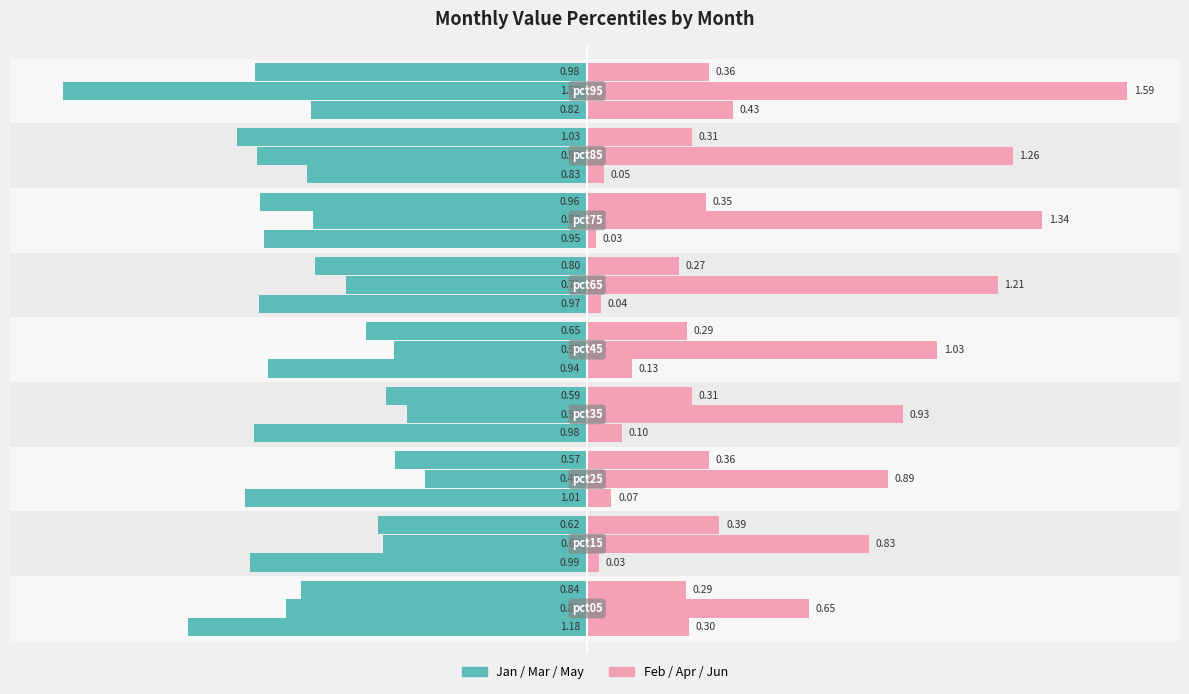

Are the bars grouped side by side (vs. stacked)?

Yes